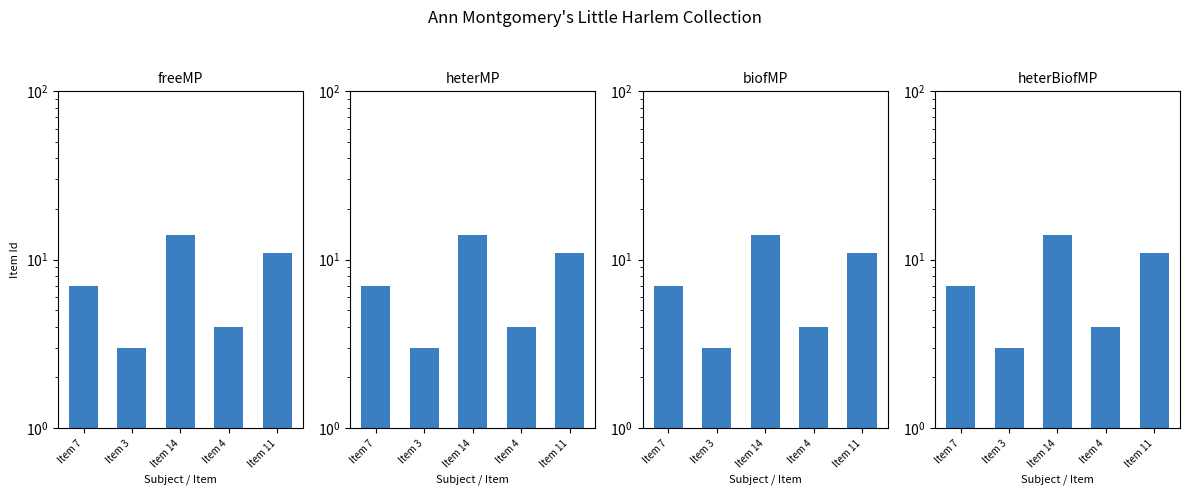

What is the label of the 4th bar from the right?

Item 3